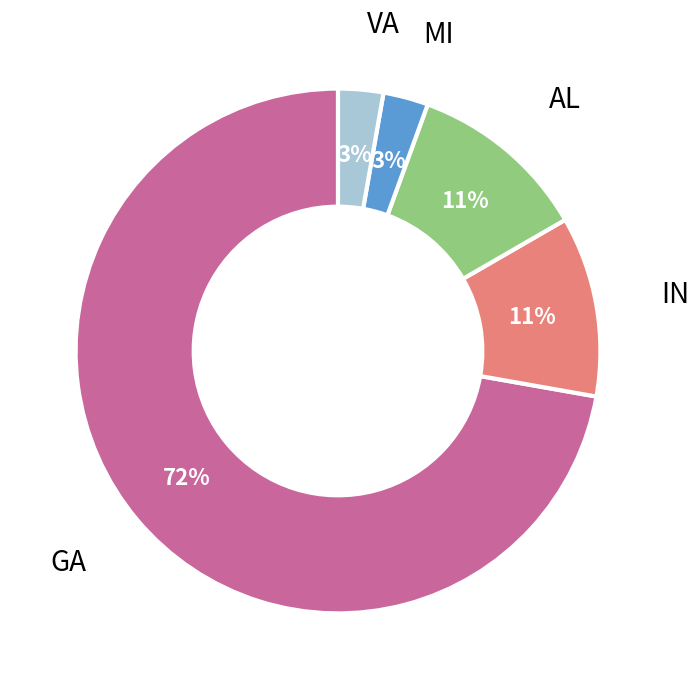

How many segments does this pie chart have?

5